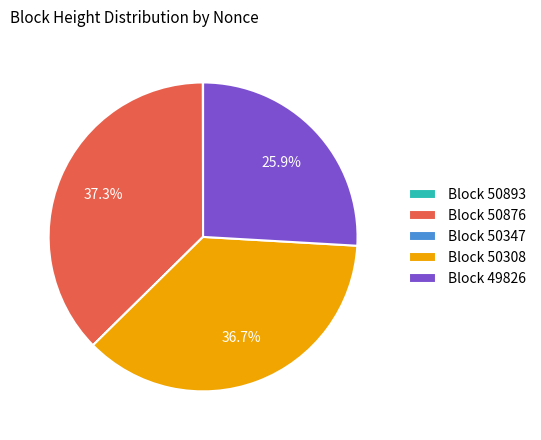

Which category has the biggest portion of the pie?

Block 50876